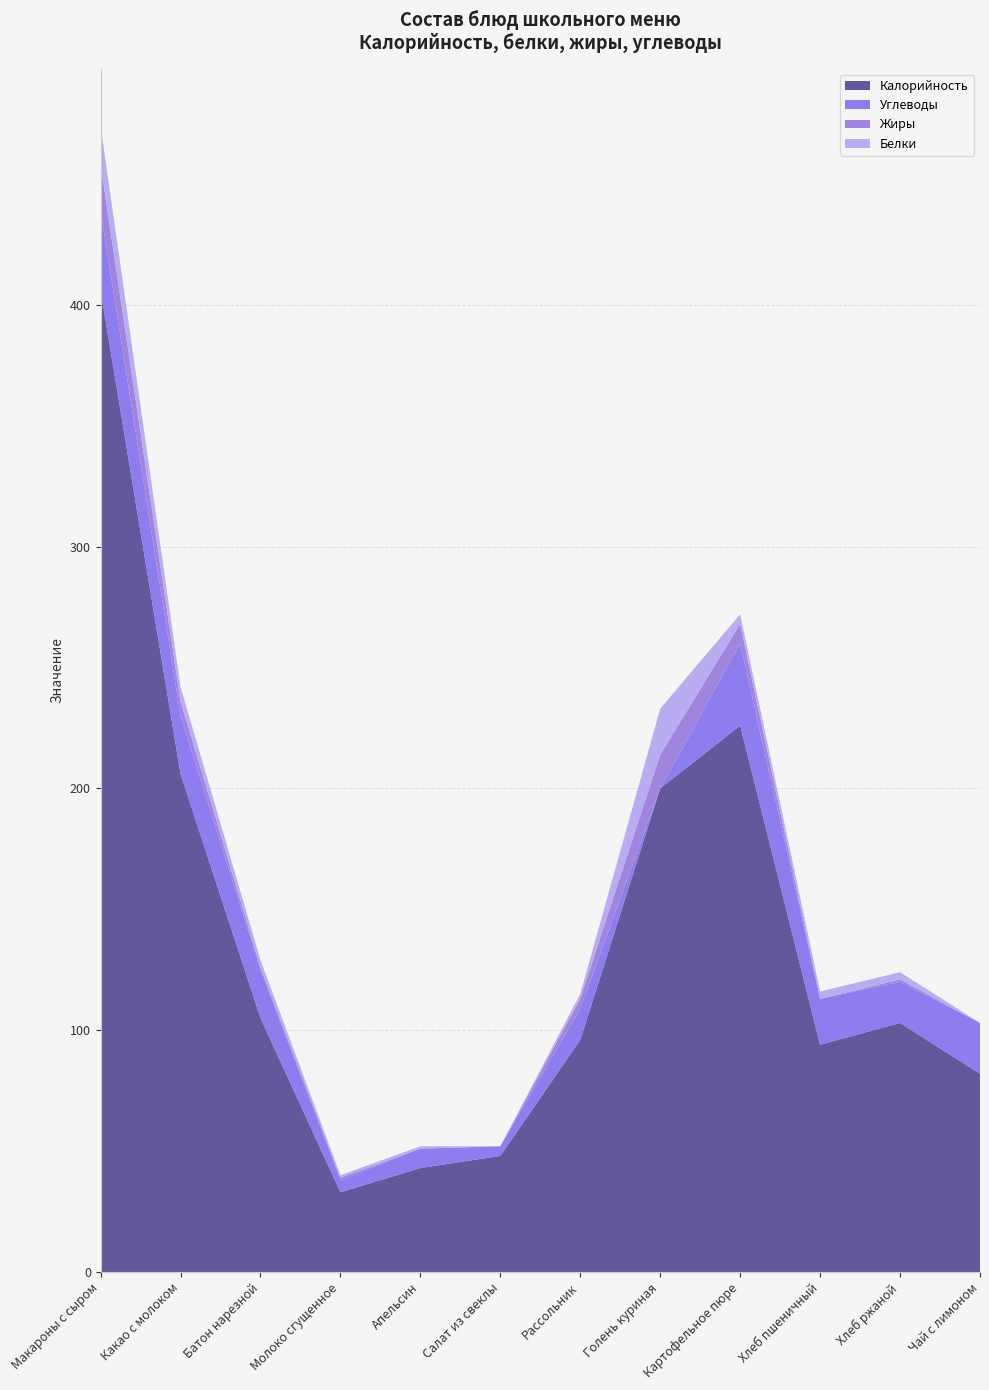

Reading right to left, transcribe all the data shown in this chart.

Калорийность: Чай с лимоном=82	Хлеб ржаной=103	Хлеб пшеничный=94	Картофельное пюре=226	Голень куриная=200	Рассольник=96	Салат из свеклы=48	Апельсин=43	Молоко сгущенное=33	Батон нарезной=105	Какао с молоком=206	Макароны с сыром=406
Белки: Чай с лимоном=0	Хлеб ржаной=3	Хлеб пшеничный=3	Картофельное пюре=4	Голень куриная=19	Рассольник=2	Салат из свеклы=0	Апельсин=1	Молоко сгущенное=1	Батон нарезной=3	Какао с молоком=6	Макароны с сыром=16
Жиры: Чай с лимоном=0	Хлеб ржаной=1	Хлеб пшеничный=0	Картофельное пюре=8	Голень куриная=14	Рассольник=4	Салат из свеклы=0	Апельсин=0	Молоко сгущенное=1	Батон нарезной=1	Какао с молоком=6	Макароны с сыром=19
Углеводы: Чай с лимоном=21	Хлеб ржаной=17	Хлеб пшеничный=19	Картофельное пюре=34	Голень куриная=0	Рассольник=13	Салат из свеклы=4	Апельсин=8	Молоко сгущенное=5	Батон нарезной=20	Какао с молоком=24	Макароны с сыром=33